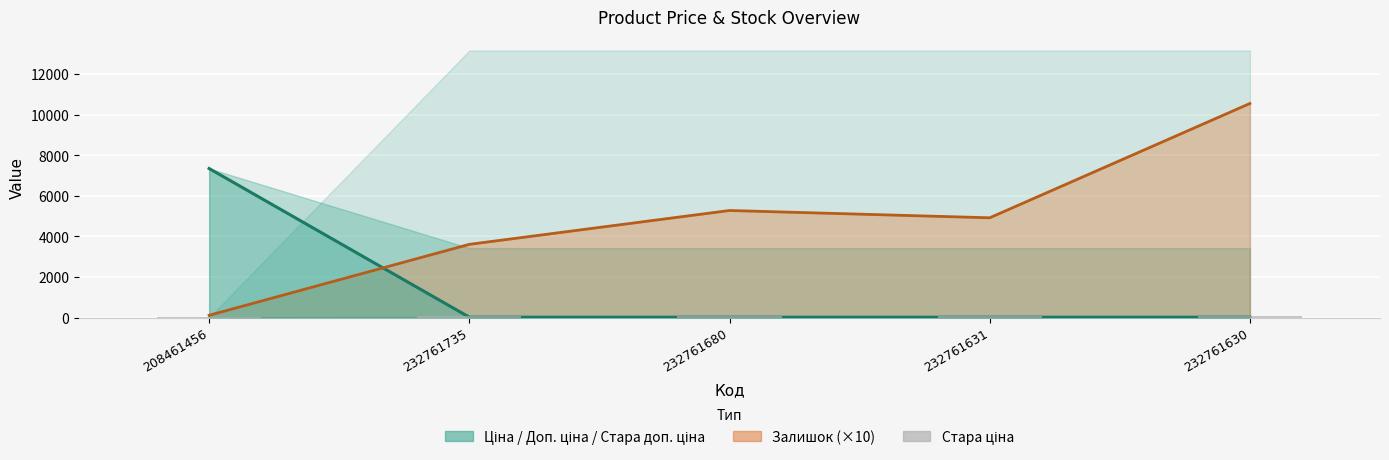

What is the smallest value displayed?

20.0